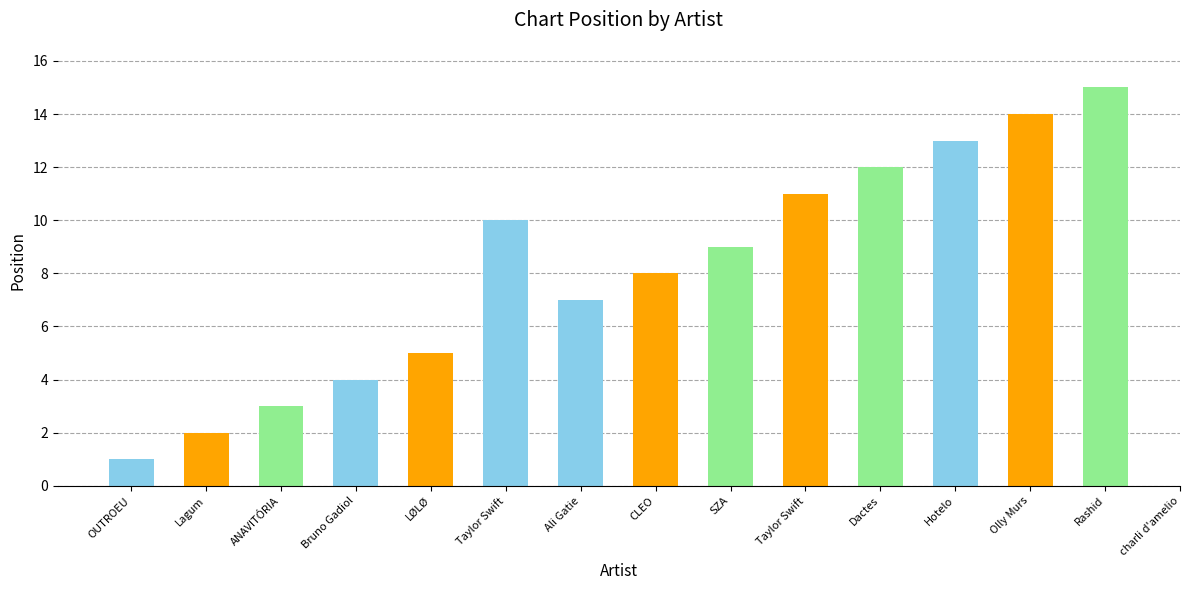

Which label corresponds to the smallest value in the chart?

OUTROEU